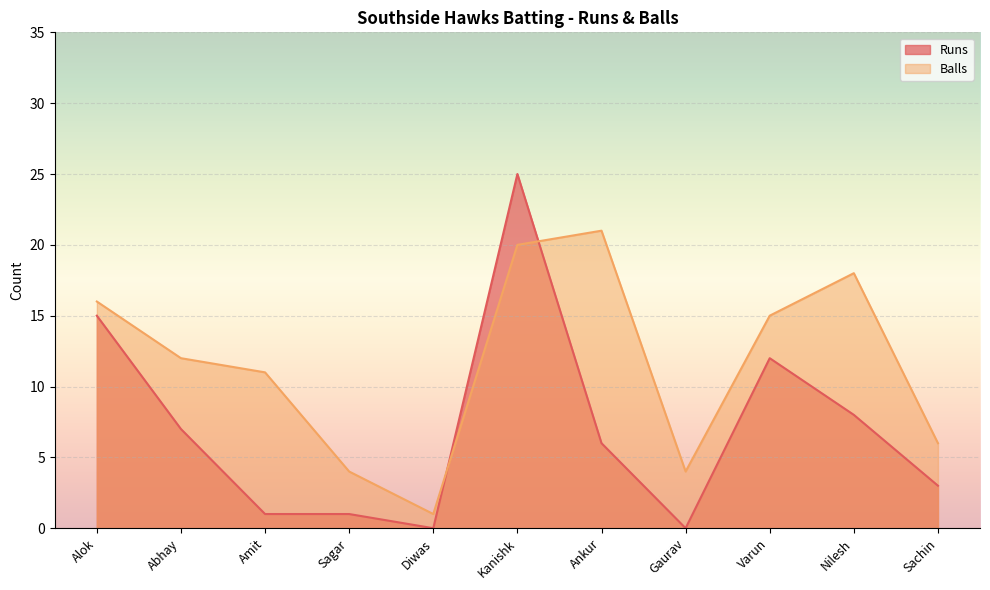

How many lines are shown in the chart?

2